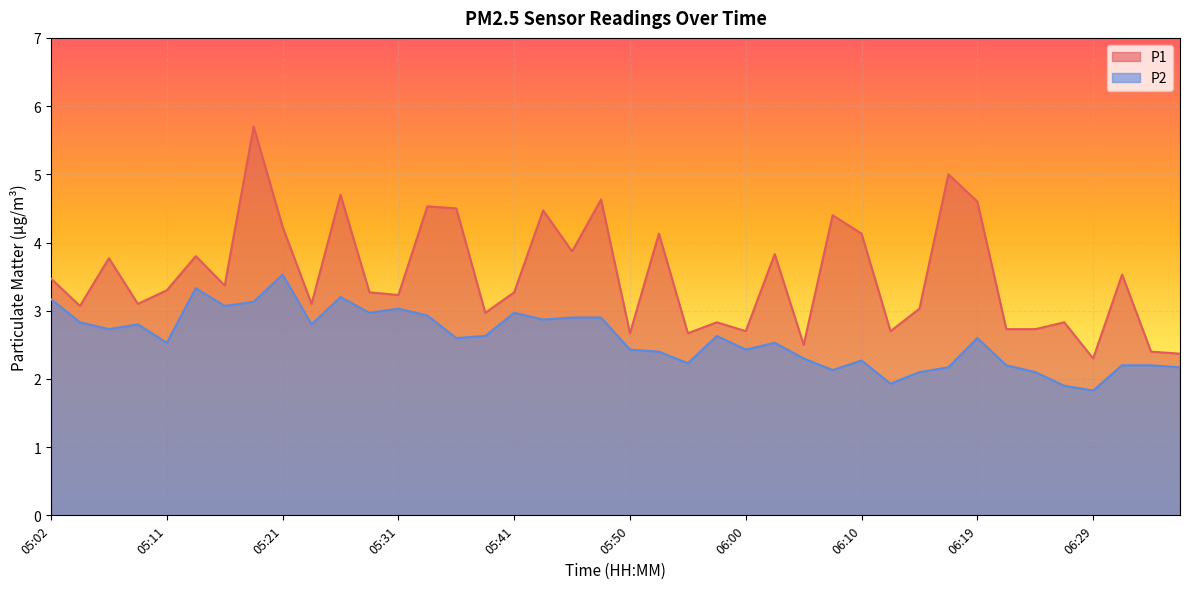

How many interior local valleys does the P1 series have?

13